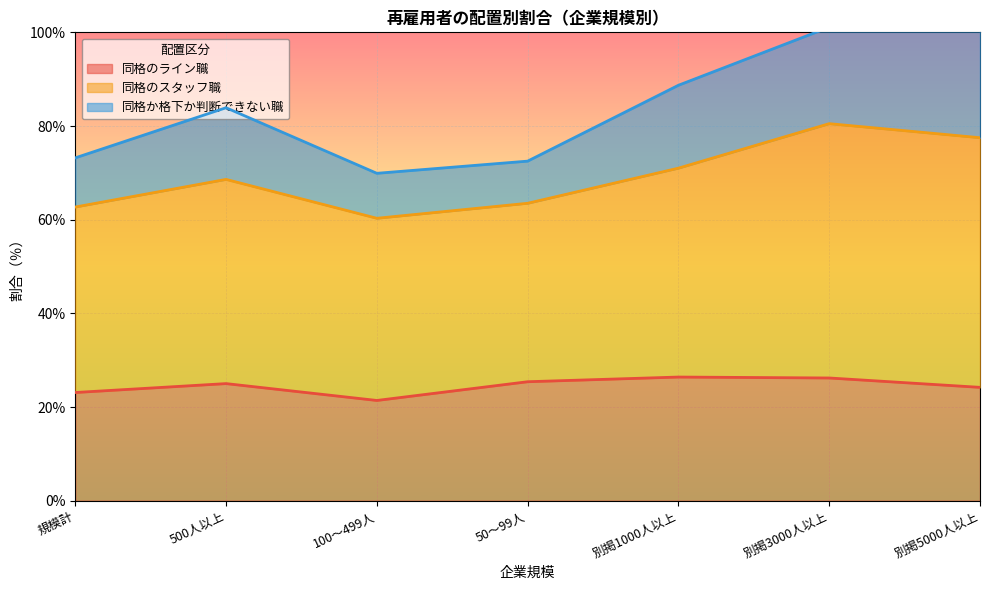

Where is 同格のライン職 nearest to the value 23?

規模計